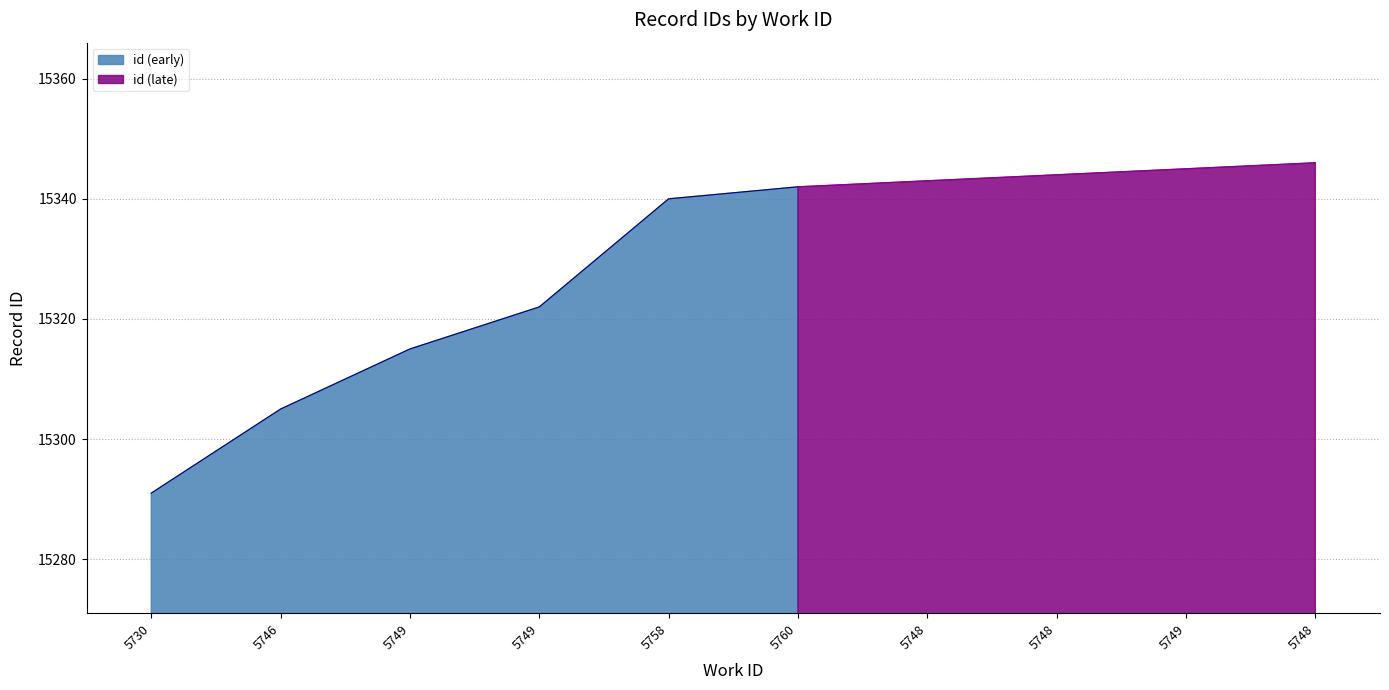

Which category has the lowest value across all series?

5730